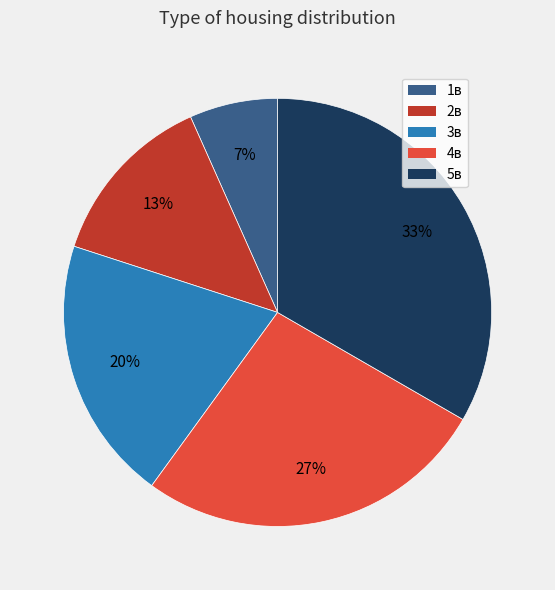

Does any single category account for the majority?

No